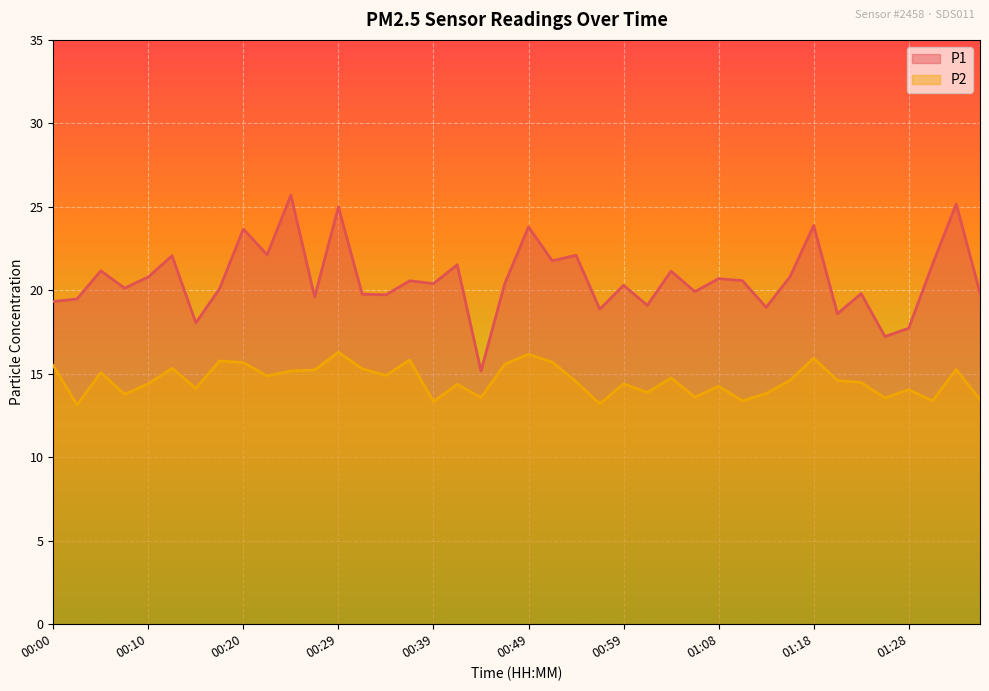

Which series has the largest range (max minus min)?

P1